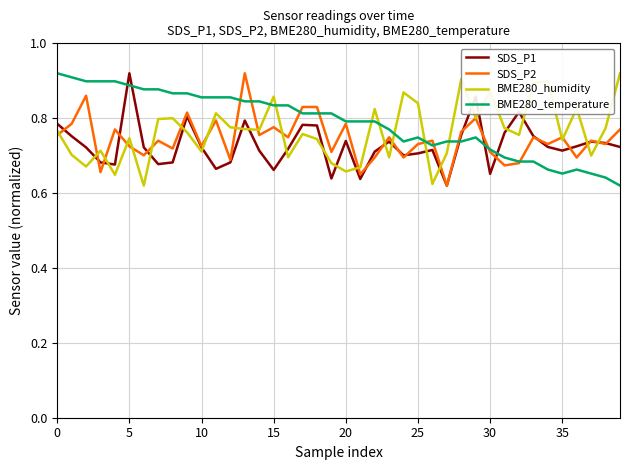

How many times do BME280_temperature and BME280_humidity cross each other?

7